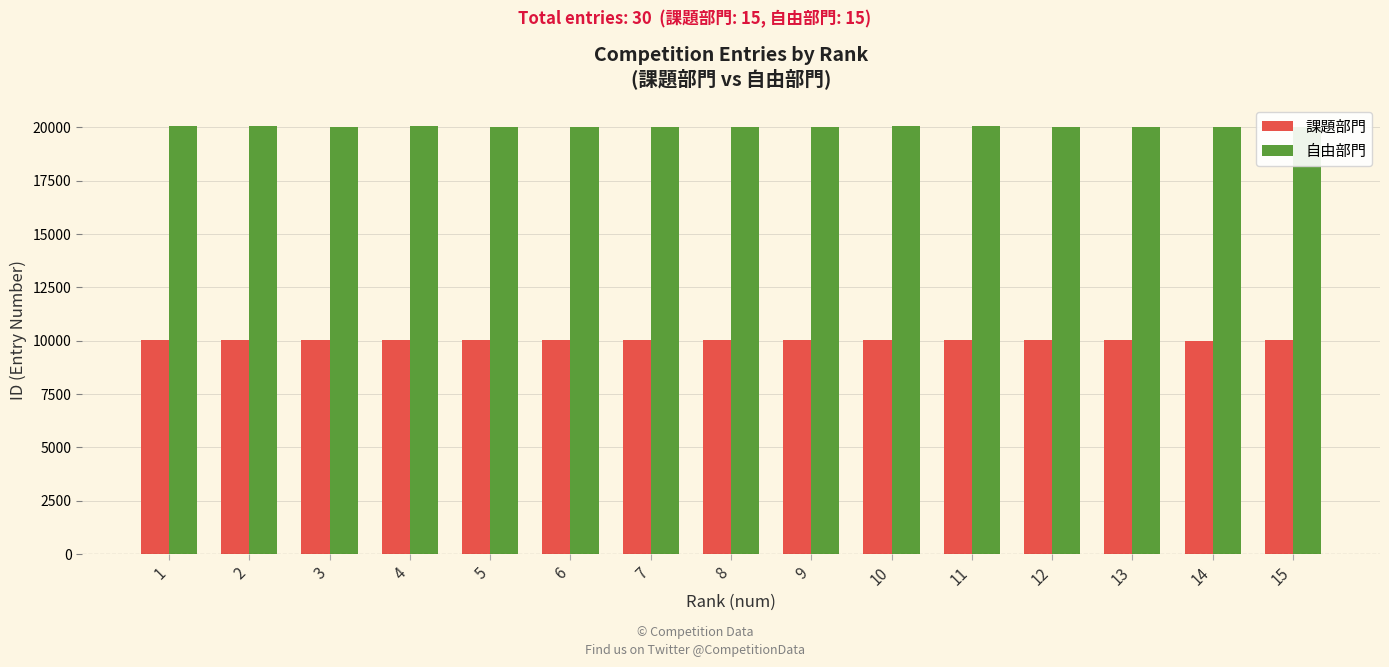

What are all the series names shown in the legend?

課題部門, 自由部門